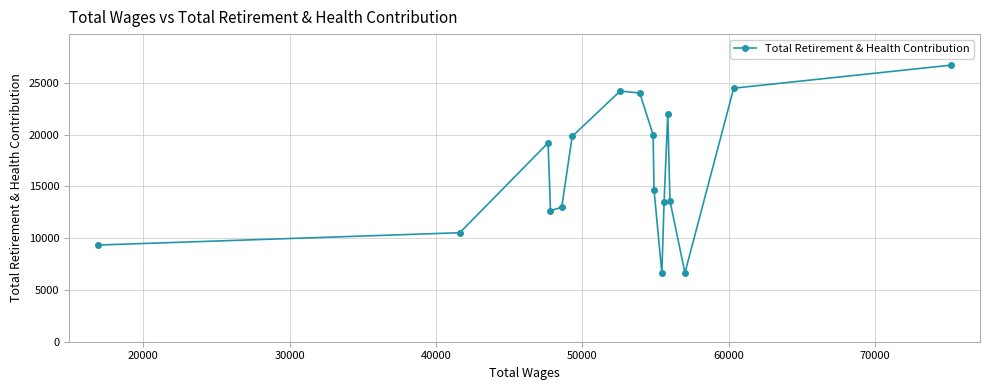

What is the difference between the second highest and minimum values?

17854